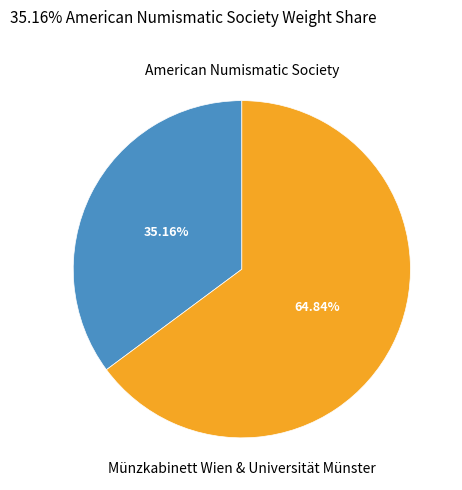

Is there any slice that represents more than half of the pie?

Yes